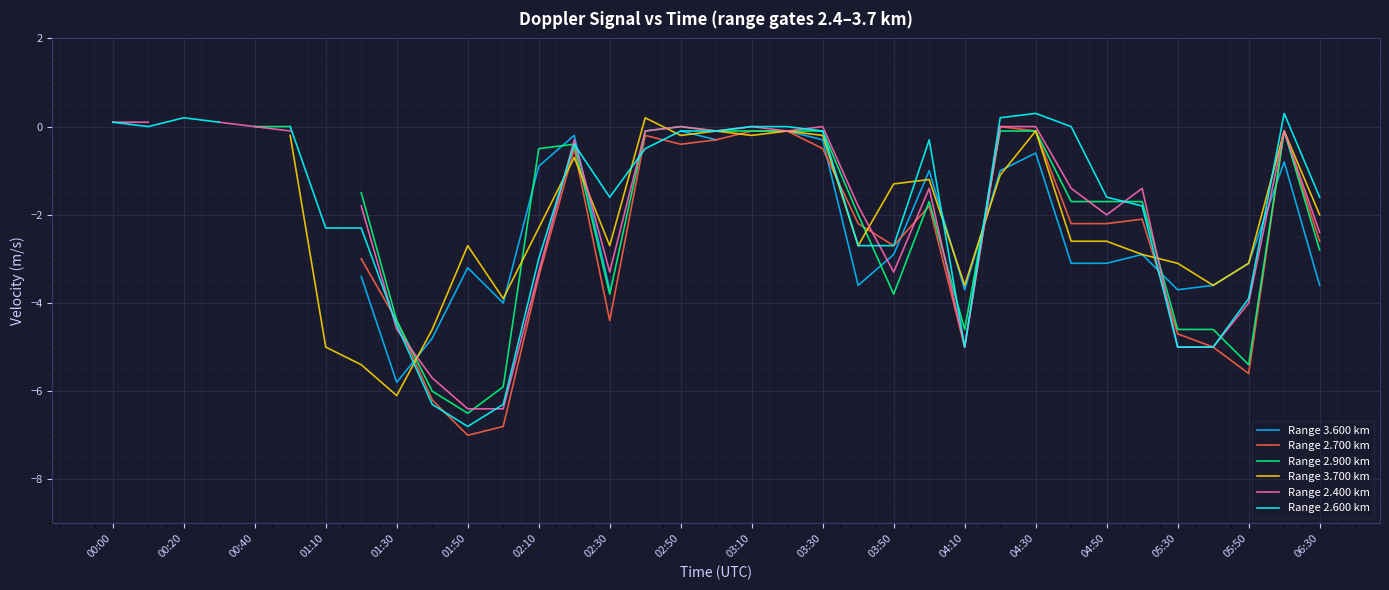

True or false: Range 3.600 km and Range 2.400 km cross at least once.

True